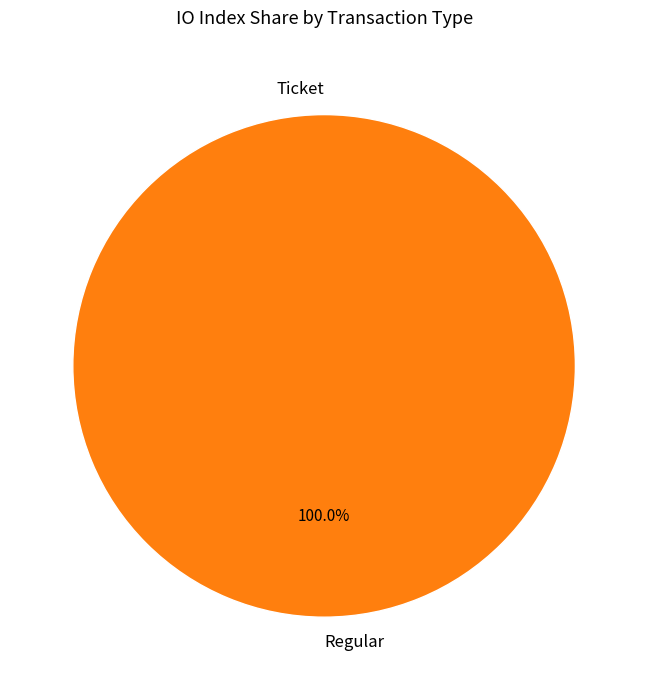

Count the number of slices in the pie.

2